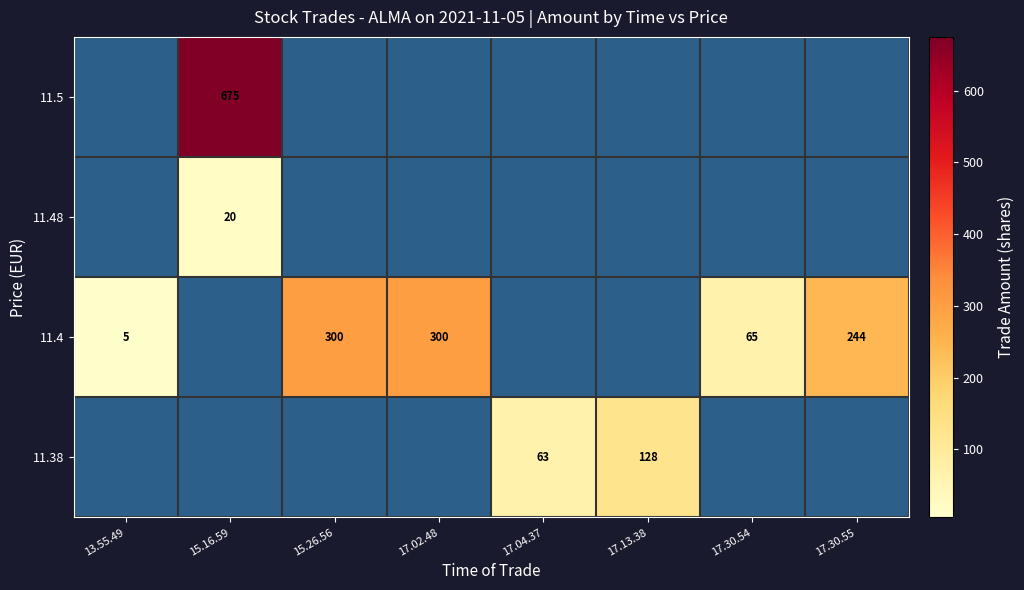

Which category has the highest value across all series?

15.16.59